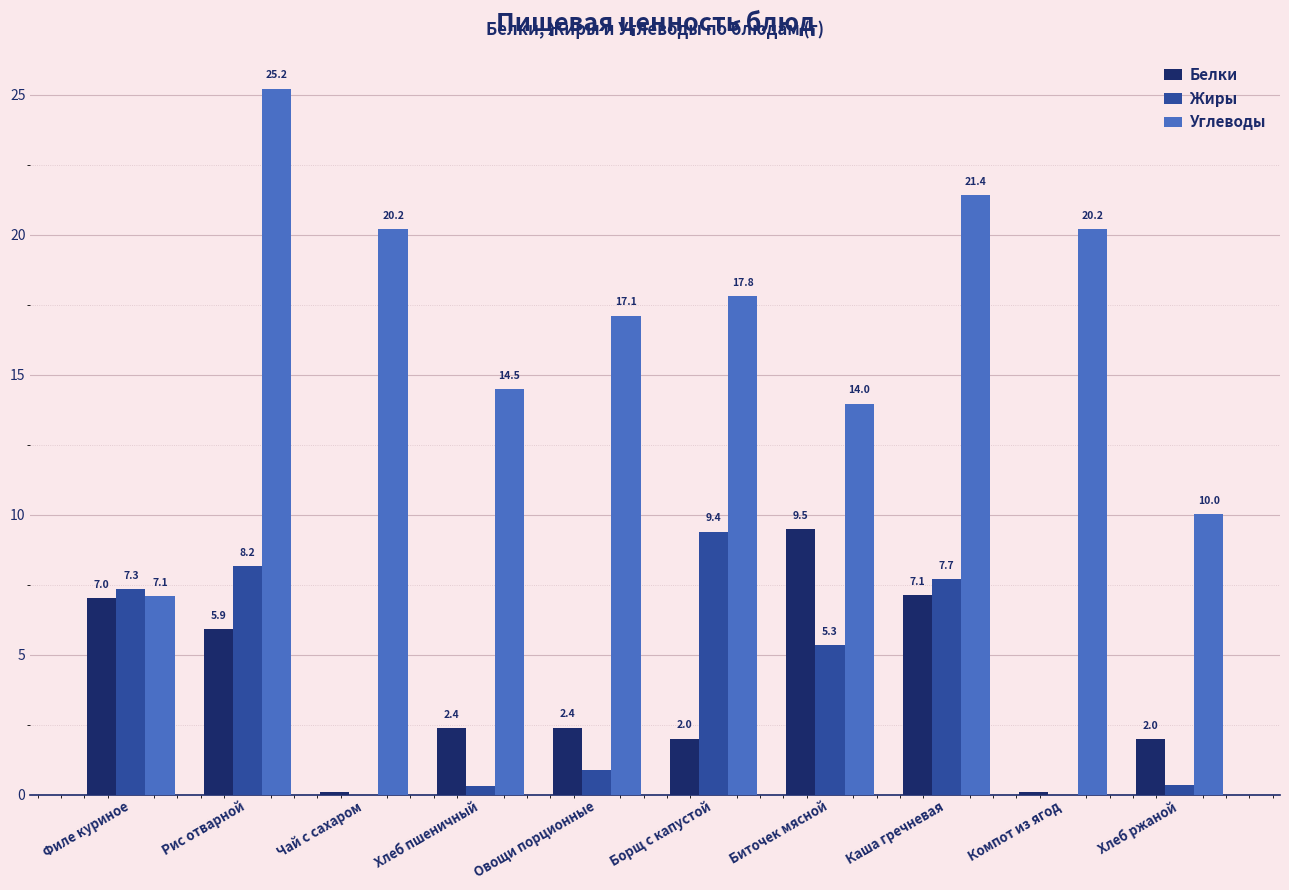

At which label does Углеводы first exceed 17?

Рис отварной